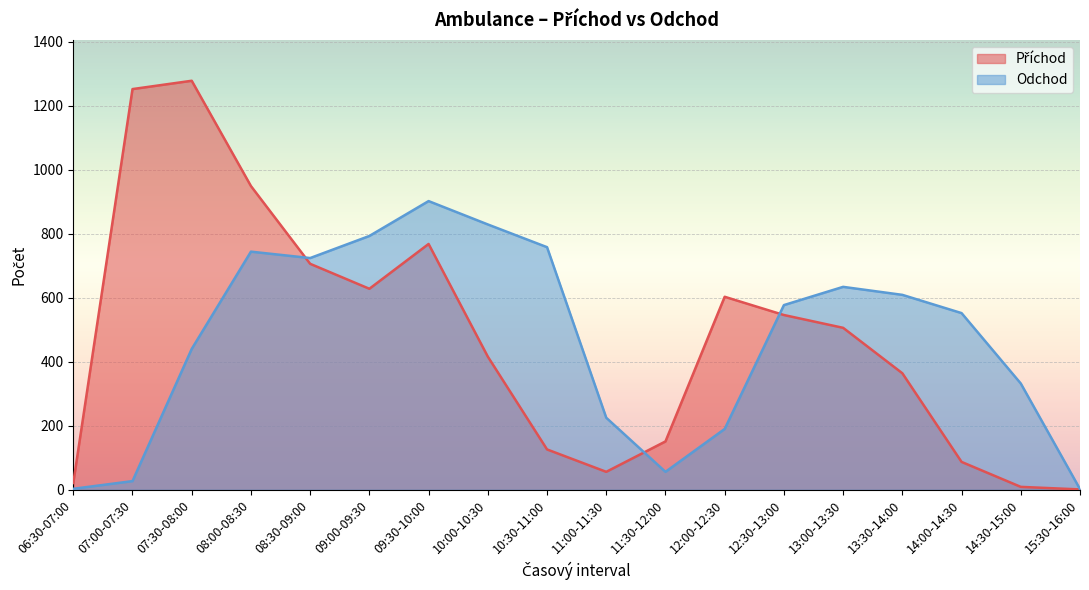

True or false: Příchod has more than 1 interior local peaks.

True